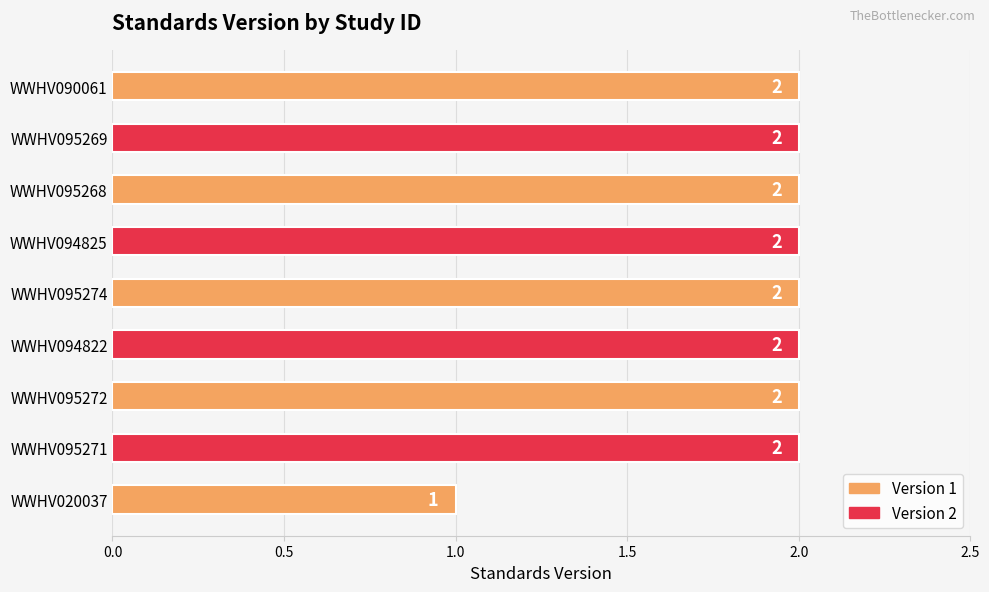

How many bars are there in total?

9